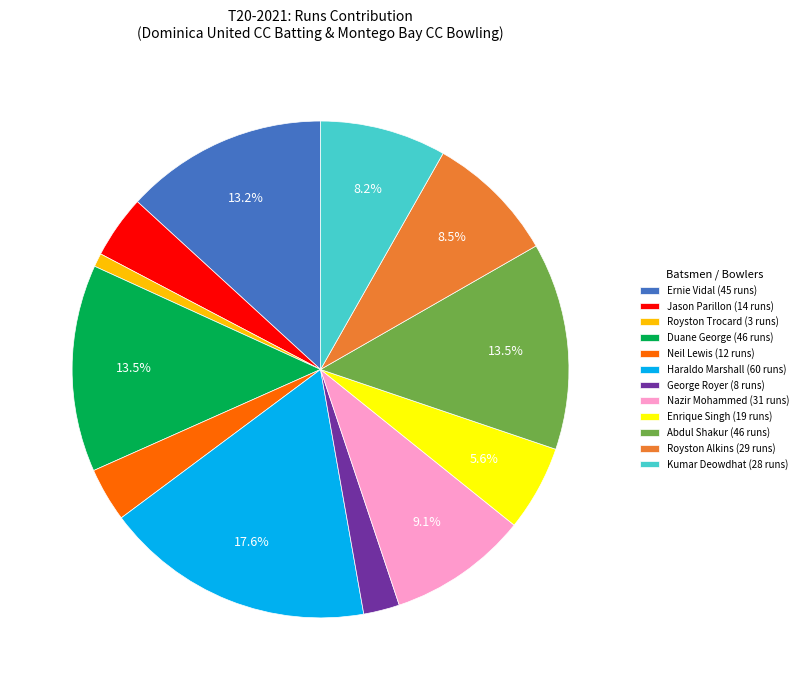

What percentage is NOT represented by Ernie Vidal?

86.8%